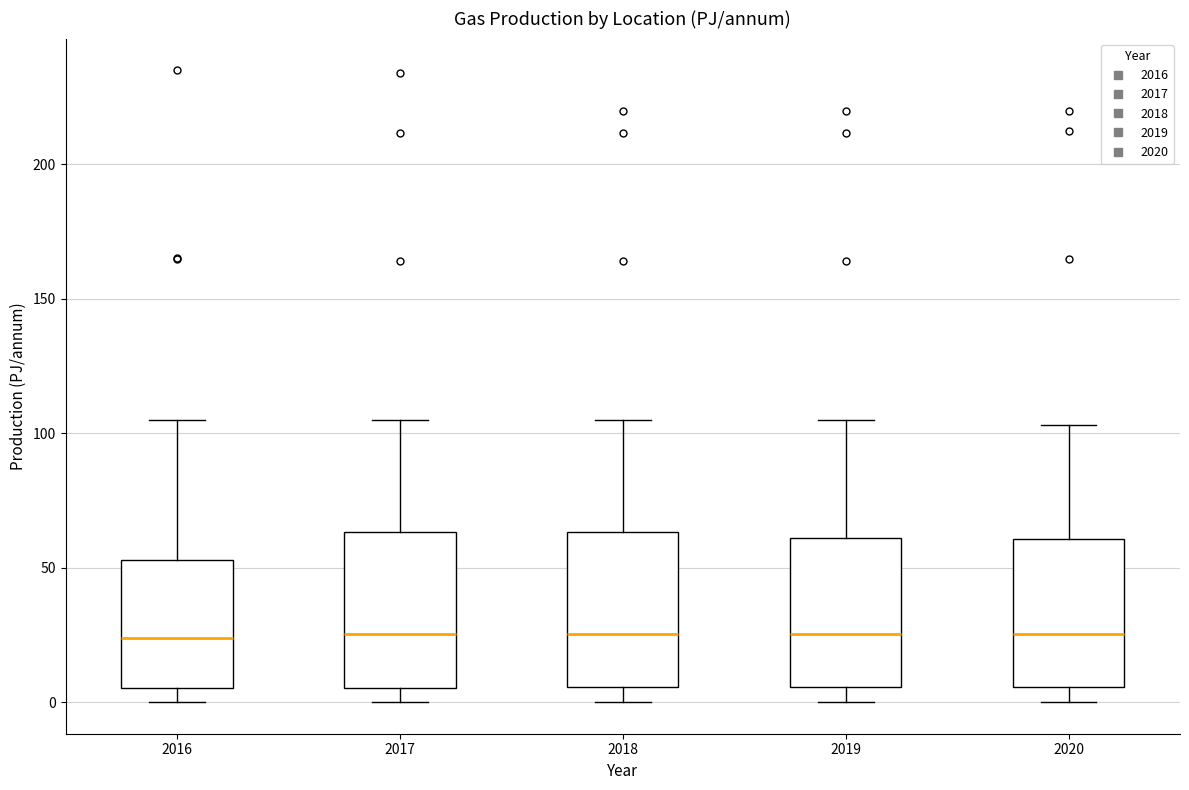

Reading left to right, read every box against the y-axis: the position of its median line, the range the box covers, and the ends of its whiskers. The values are not printed on the chart, so give them approximately, as read against the axis.

2016: median 25, box 5 to 55, whiskers 0 to 105
2017: median 25, box 5 to 65, whiskers 0 to 105
2018: median 25, box 5 to 65, whiskers 0 to 105
2019: median 25, box 5 to 60, whiskers 0 to 105
2020: median 25, box 5 to 60, whiskers 0 to 105